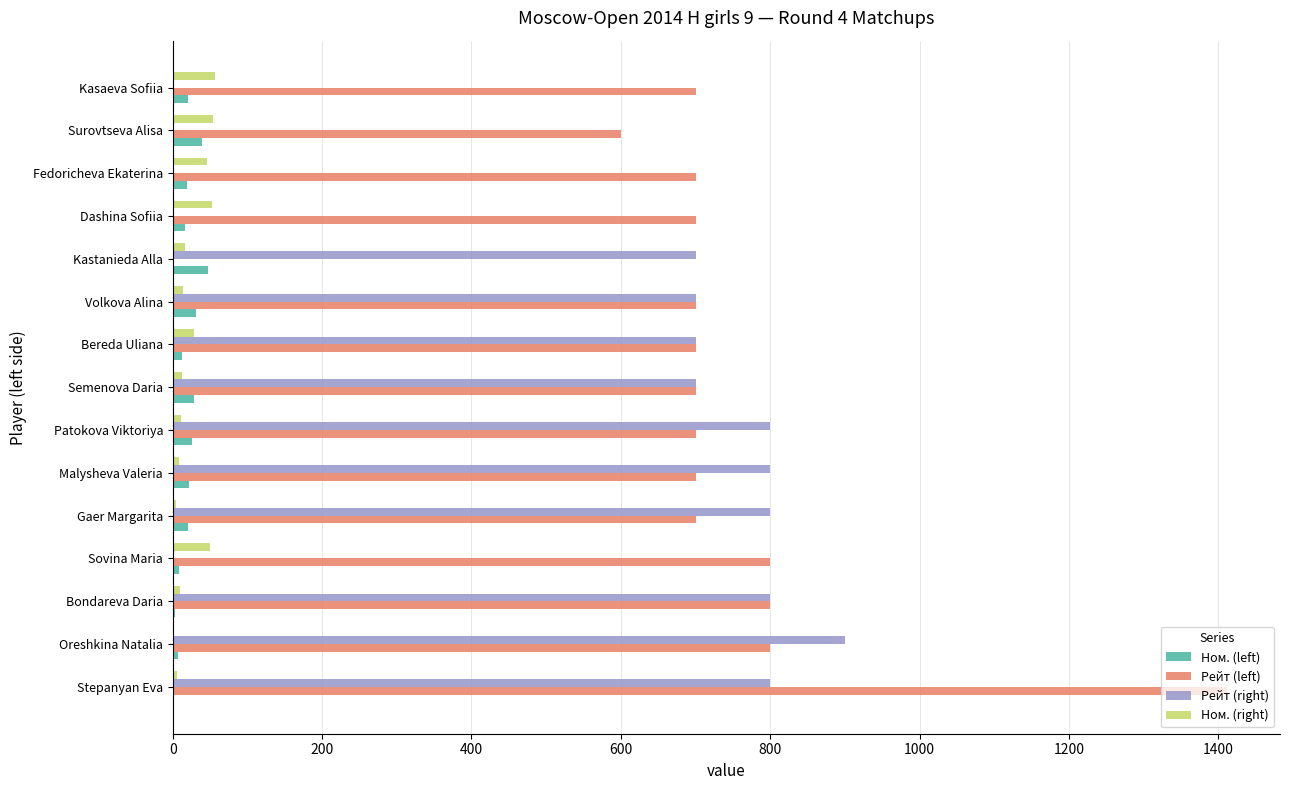

What are all the series names shown in the legend?

Ном. (left), Рейт (left), Рейт (right), Ном. (right)